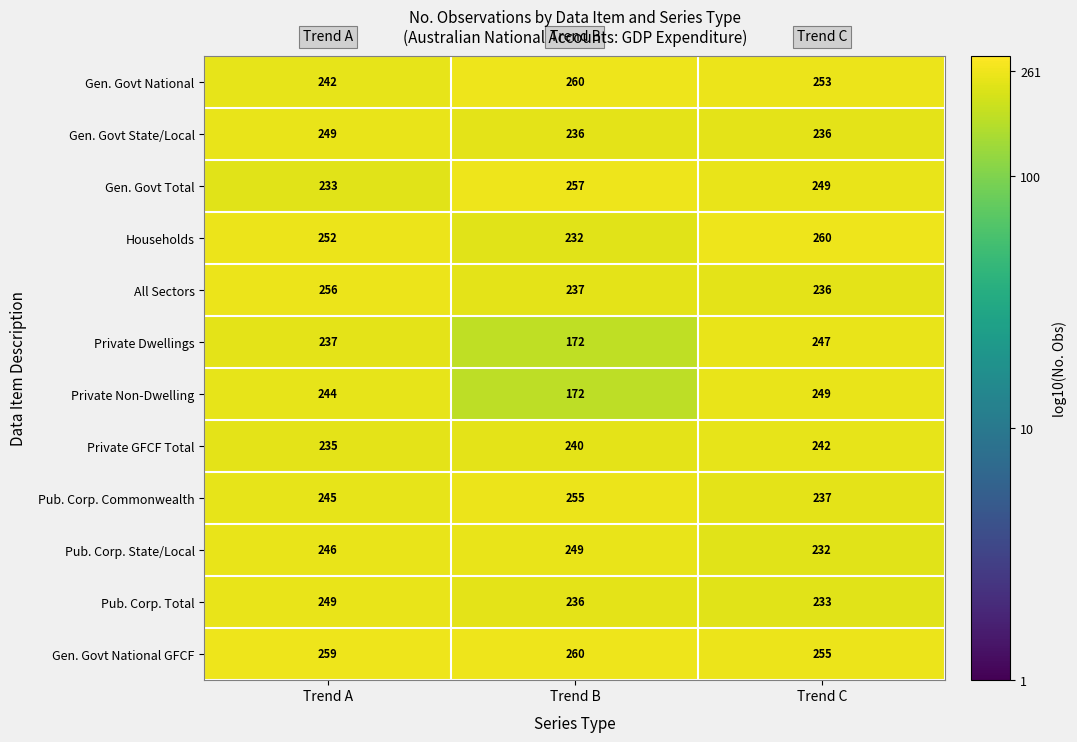

What is the difference between the maximum and second lowest values in the All Sectors series?

19